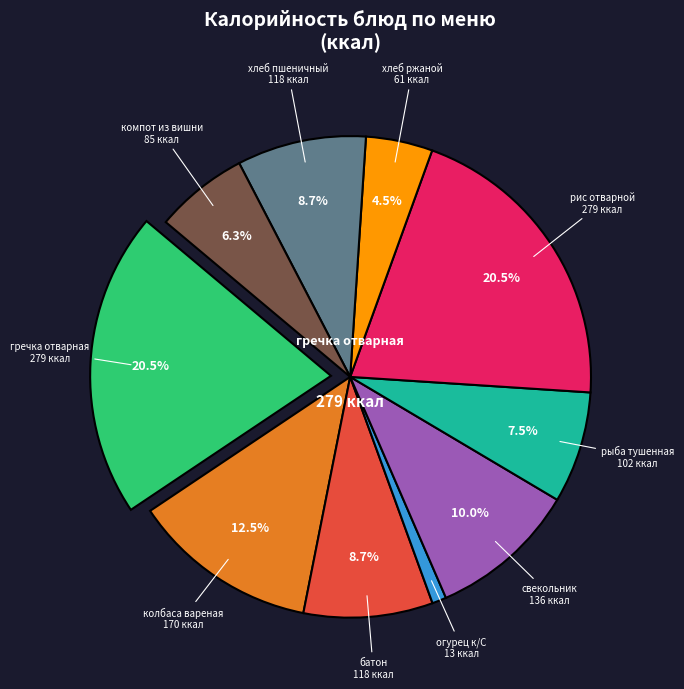

Do свекольник and гречка отварная together represent more than half of the pie?

No